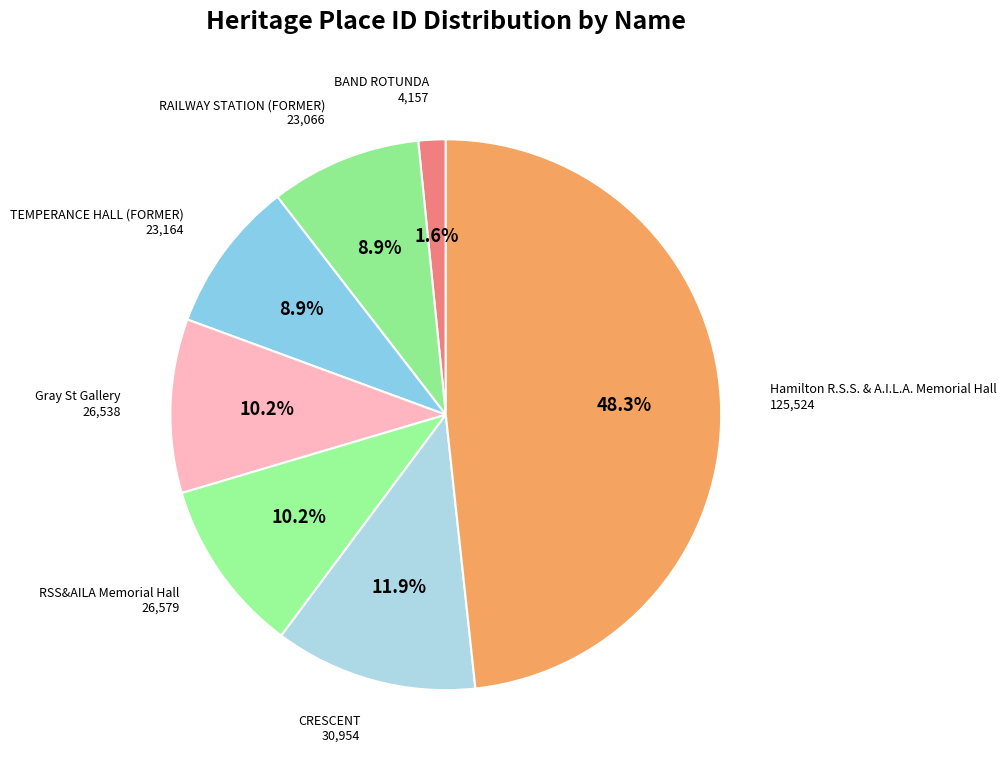

What percentage is the BAND ROTUNDA slice, to the nearest percent?

2%